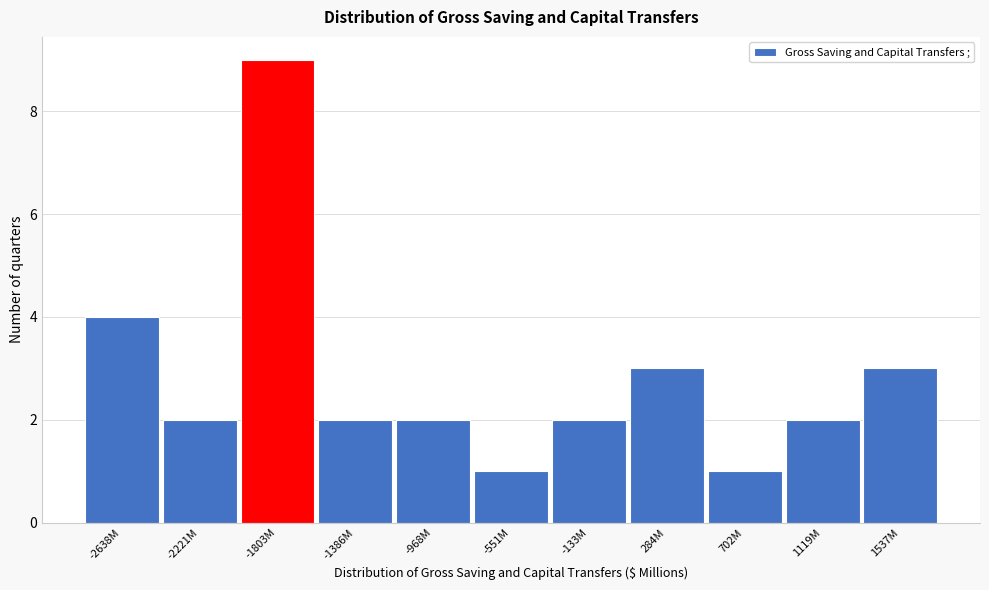

Reading left to right, list all the values displayed in this chart.

4	2	9	2	2	1	2	3	1	2	3